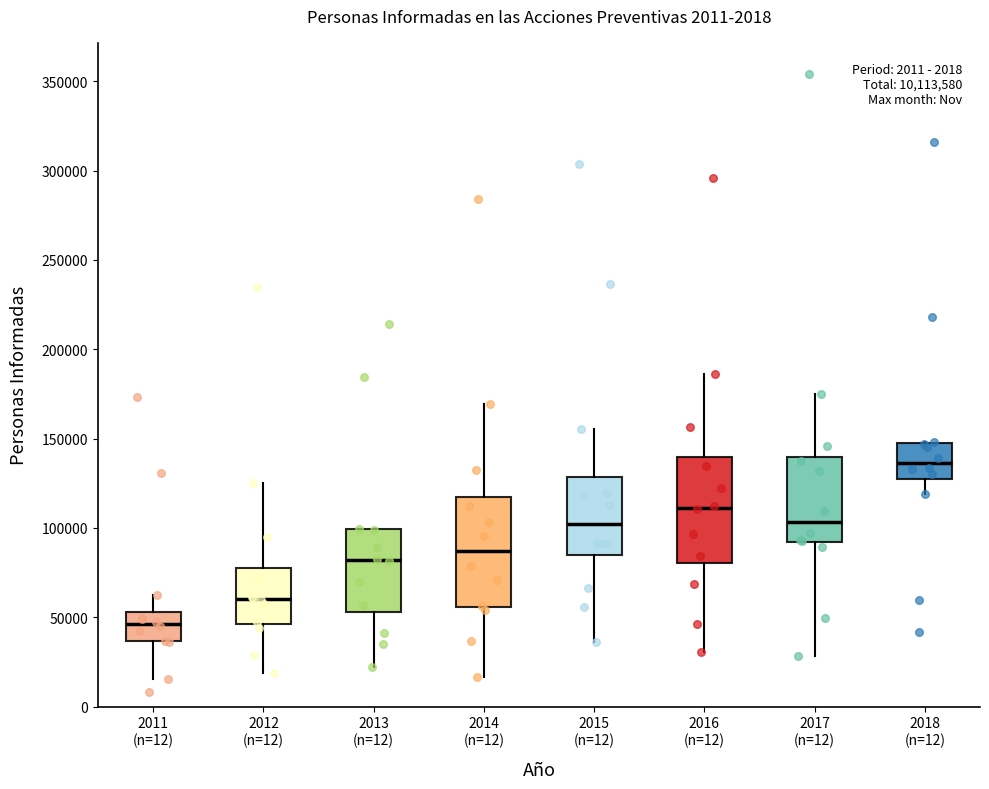

Which box's median line is the highest?

2018 (n=12)